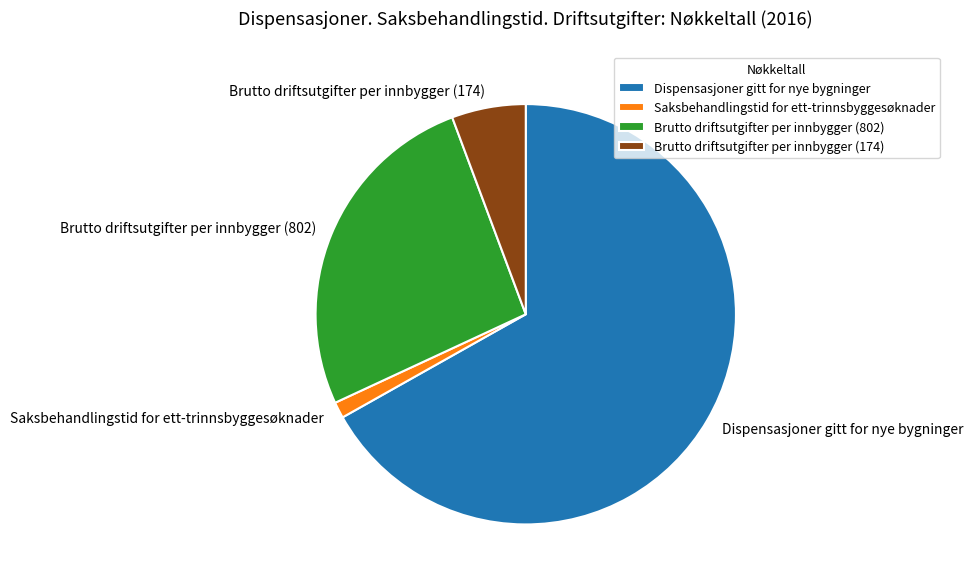

Does any single category account for the majority?

Yes